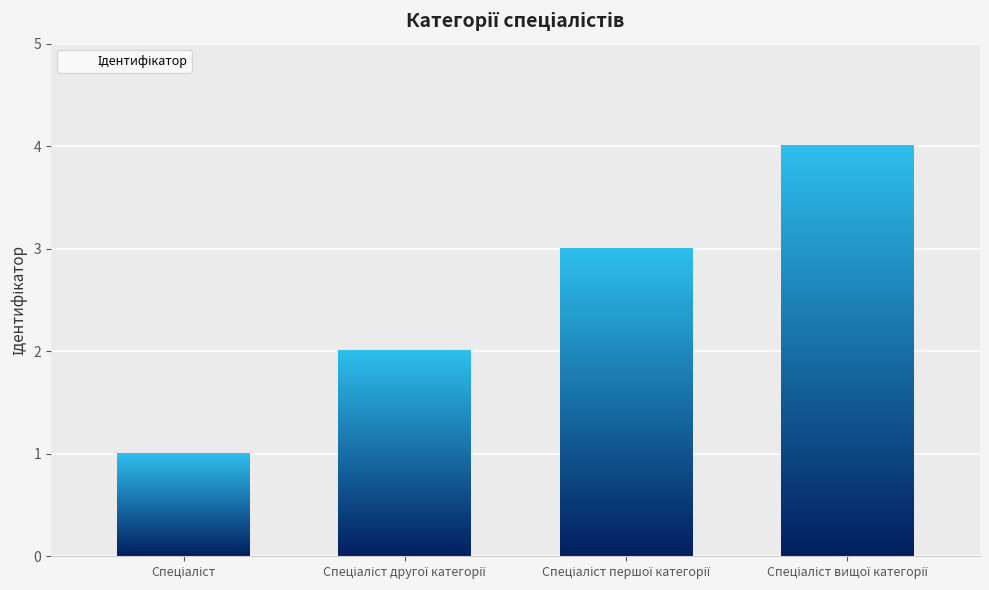

What is the greatest value displayed?

4